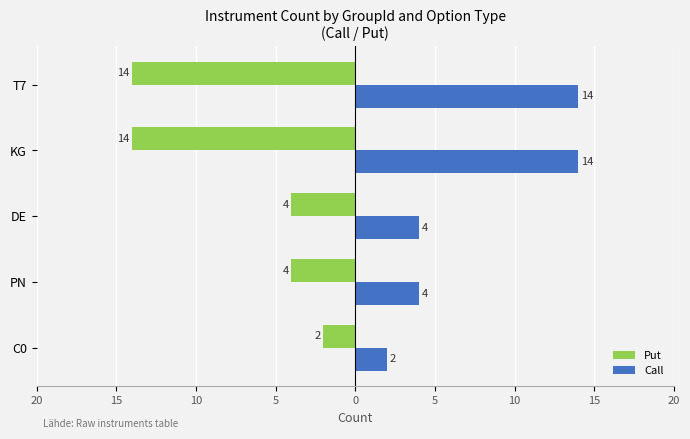

What are all the series names shown in the legend?

Put, Call